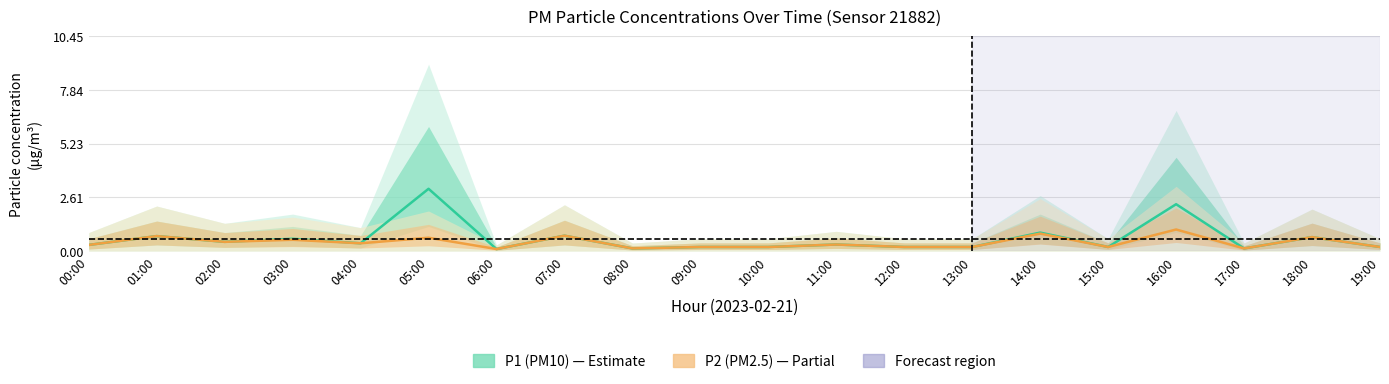

What is the difference between the second highest and minimum values in the P1 (PM10) series?

2.2